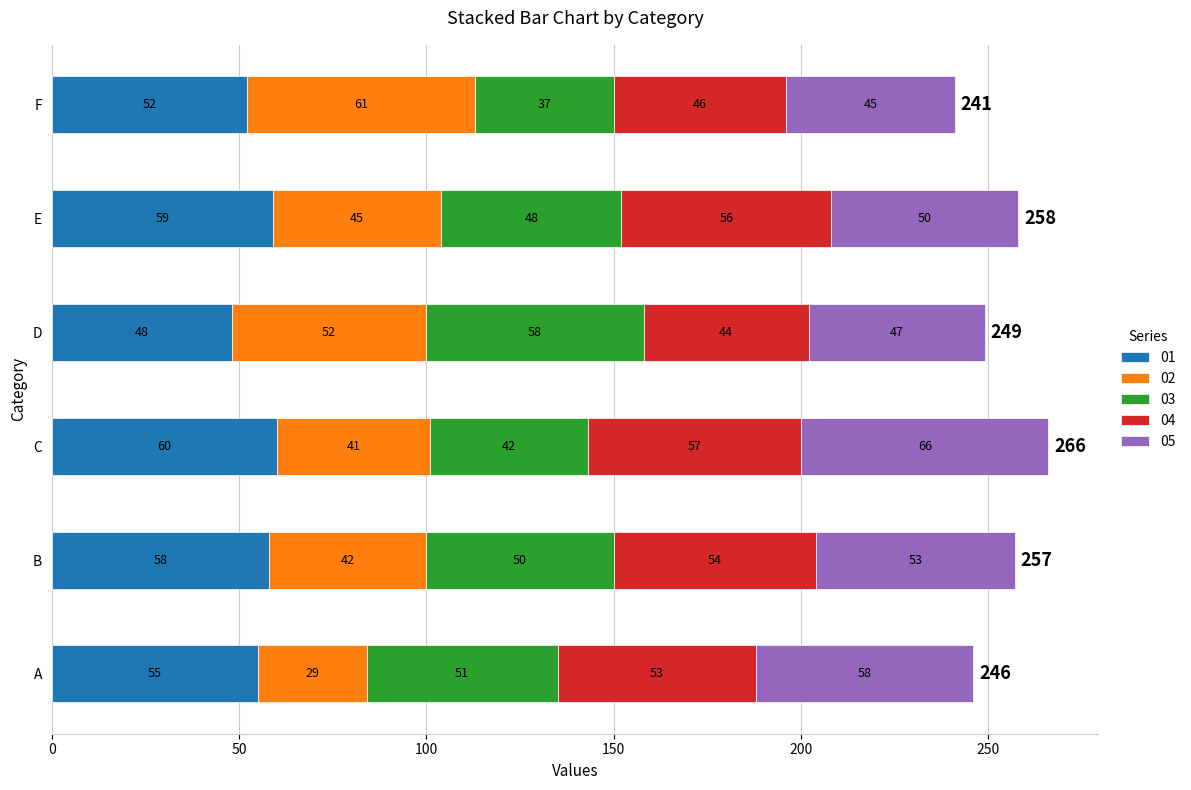

What is the lowest value of the 01 series?

48